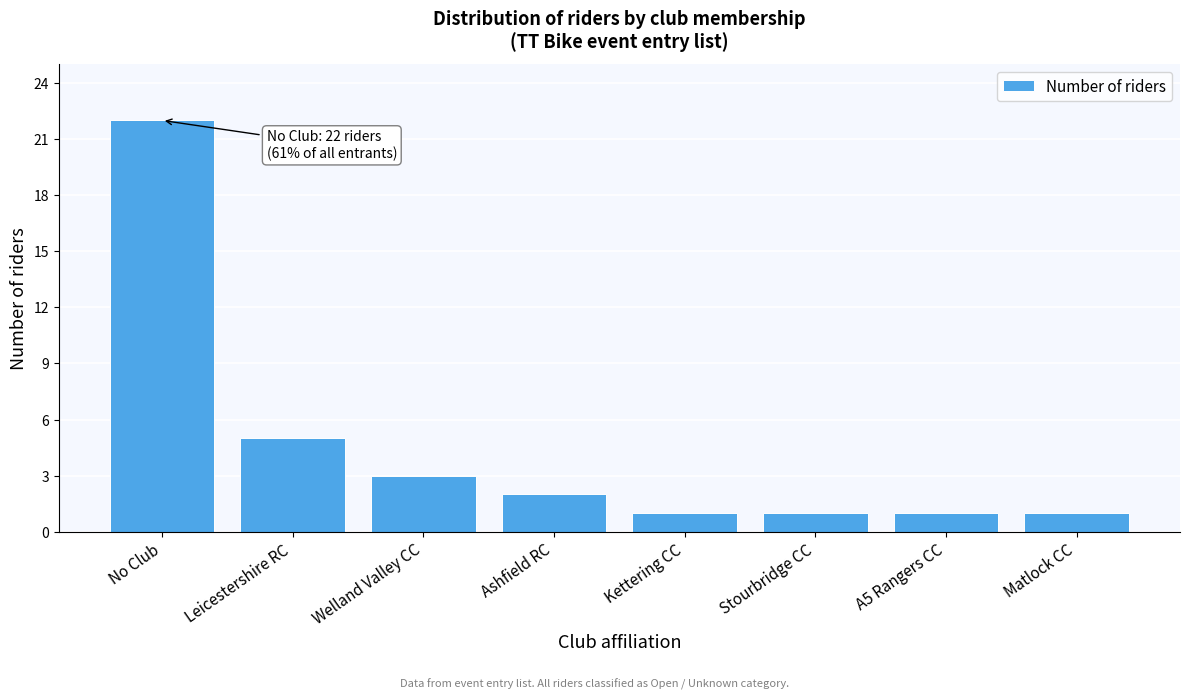

Reading left to right, transcribe all the data shown in this chart.

22	5	3	2	1	1	1	1